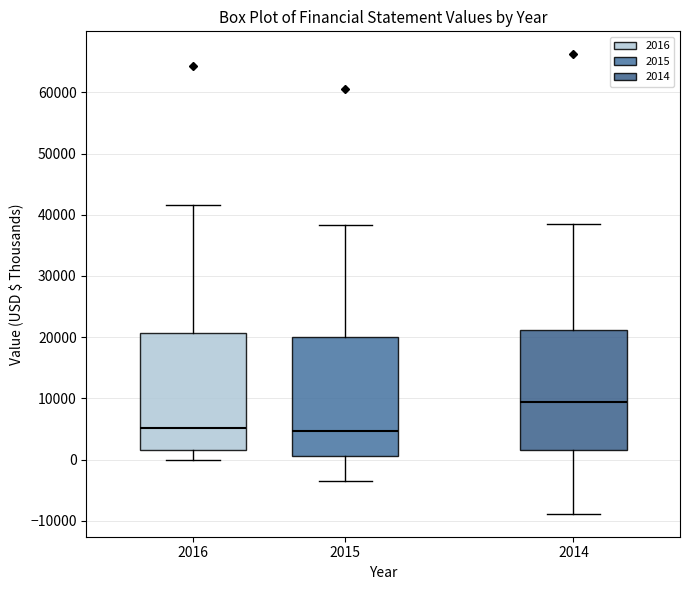

Reading left to right, transcribe this box plot: for each box, give where its median line is, the range the box spans, and where its two whiskers end, as read against the y-axis. The values are not printed on the chart, so give them approximately, as read against the axis.

2016: median 5000, box 2000 to 21000, whiskers 0 to 42000
2015: median 5000, box 1000 to 20000, whiskers -3000 to 38000
2014: median 9000, box 2000 to 21000, whiskers -9000 to 38000